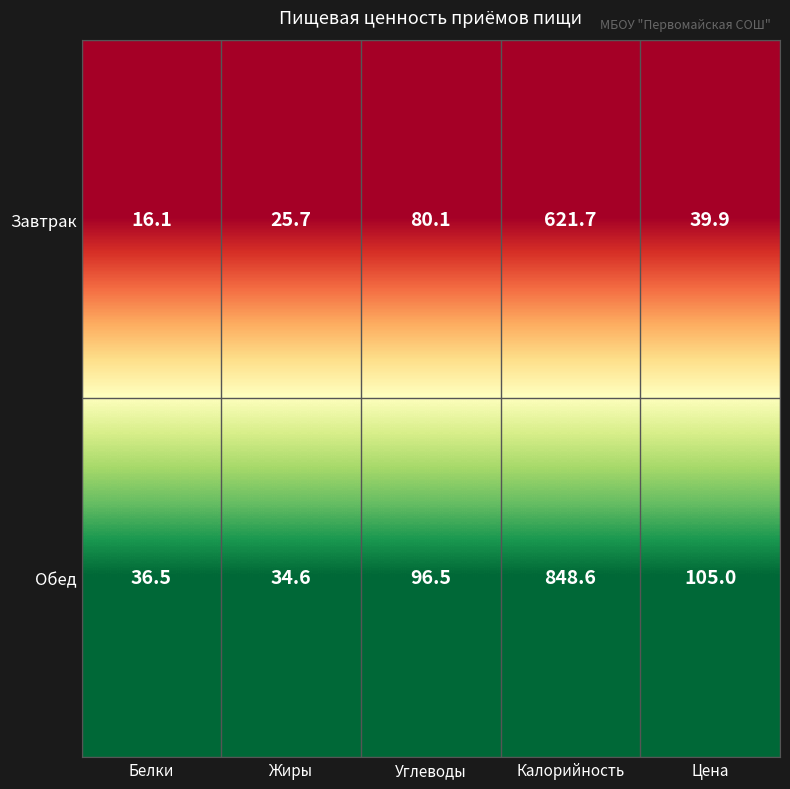

List the series in order of their peak value, lowest first.

Завтрак, Обед